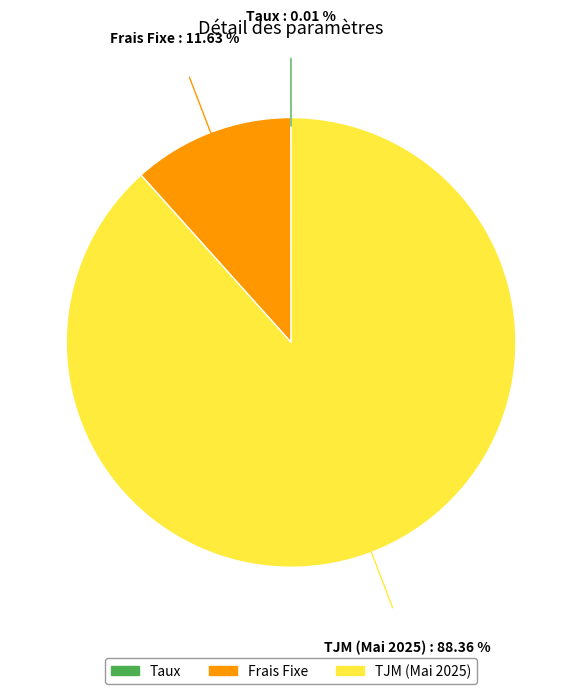

What is the majority slice?

TJM (Mai 2025)